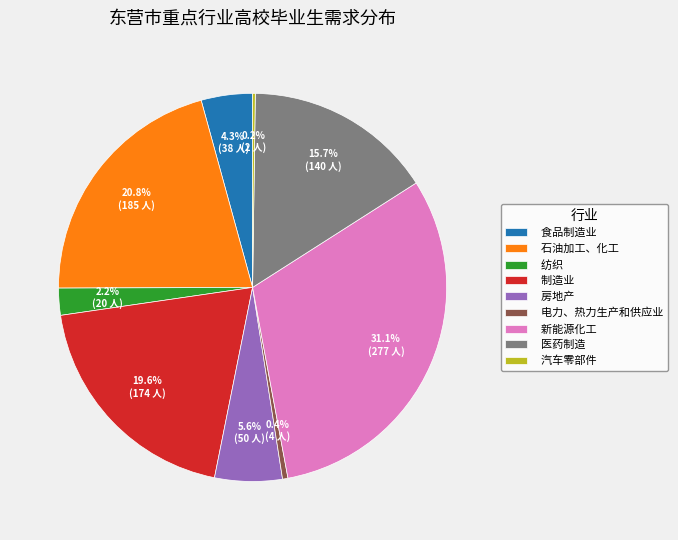

Is there any slice that represents more than half of the pie?

No